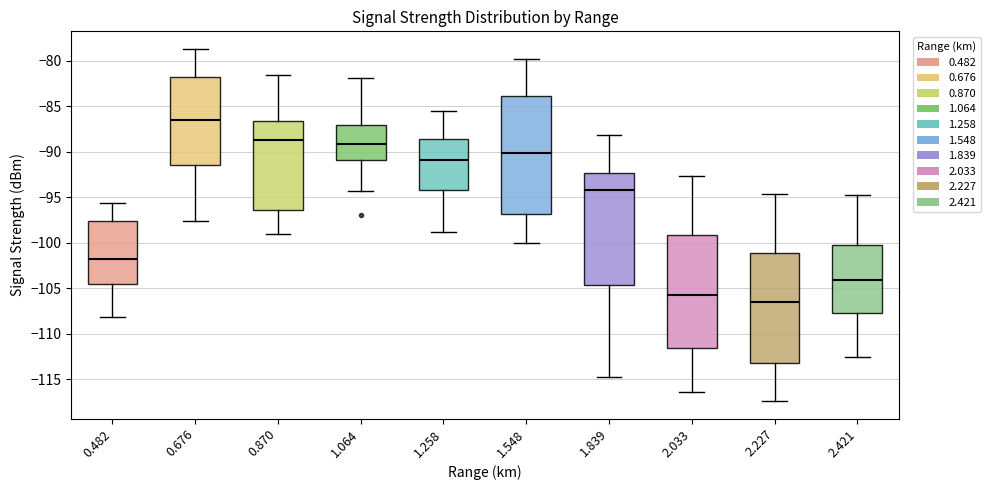

Reading left to right, read every box against the y-axis: the position of its median line, the range the box covers, and the ends of its whiskers. The values are not printed on the chart, so give them approximately, as read against the axis.

0.482: median -101.5, box -104.5 to -97.5, whiskers -108.0 to -95.5
0.676: median -86.5, box -91.5 to -81.5, whiskers -97.5 to -78.5
0.870: median -88.5, box -96.5 to -86.5, whiskers -99.0 to -81.5
1.064: median -89.0, box -91.0 to -87.0, whiskers -94.5 to -82.0
1.258: median -91.0, box -94.0 to -88.5, whiskers -99.0 to -85.5
1.548: median -90.0, box -97.0 to -84.0, whiskers -100.0 to -80.0
1.839: median -94.0, box -104.5 to -92.5, whiskers -115.0 to -88.0
2.033: median -105.5, box -111.5 to -99.0, whiskers -116.5 to -92.5
2.227: median -106.5, box -113.5 to -101.0, whiskers -117.5 to -94.5
2.421: median -104.0, box -107.5 to -100.0, whiskers -112.5 to -95.0